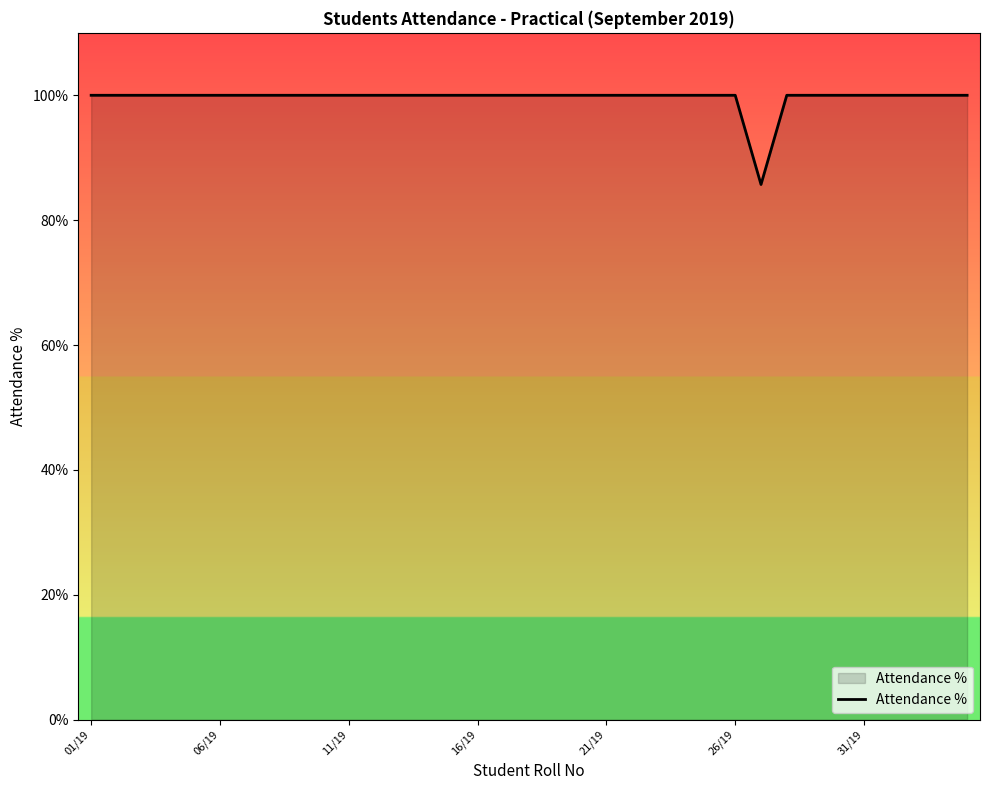

What is the minimum value shown in the chart?

85.7